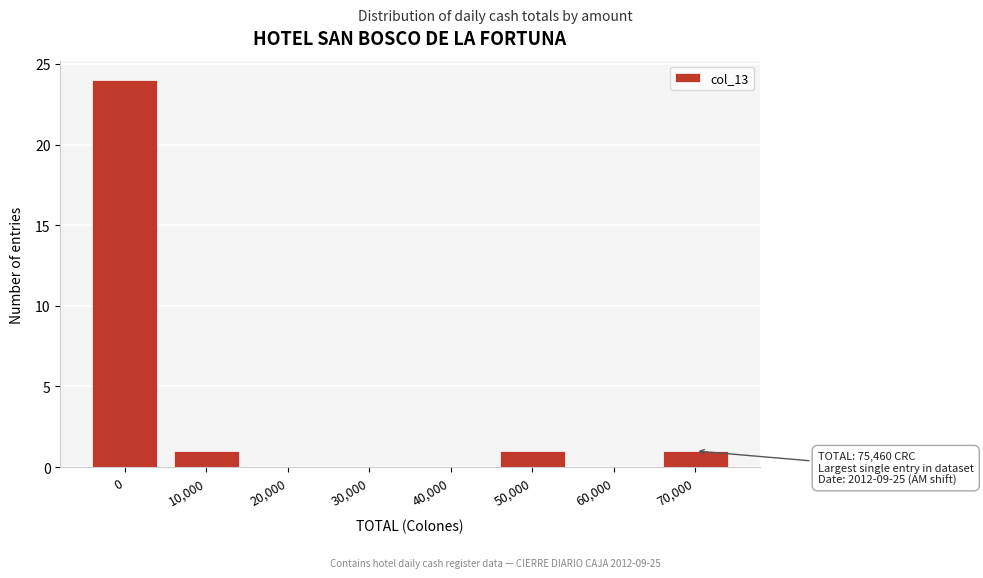

Reading left to right, transcribe all the data shown in this chart.

0=24	10,000=1	20,000=0	30,000=0	40,000=0	50,000=1	60,000=0	70,000=1